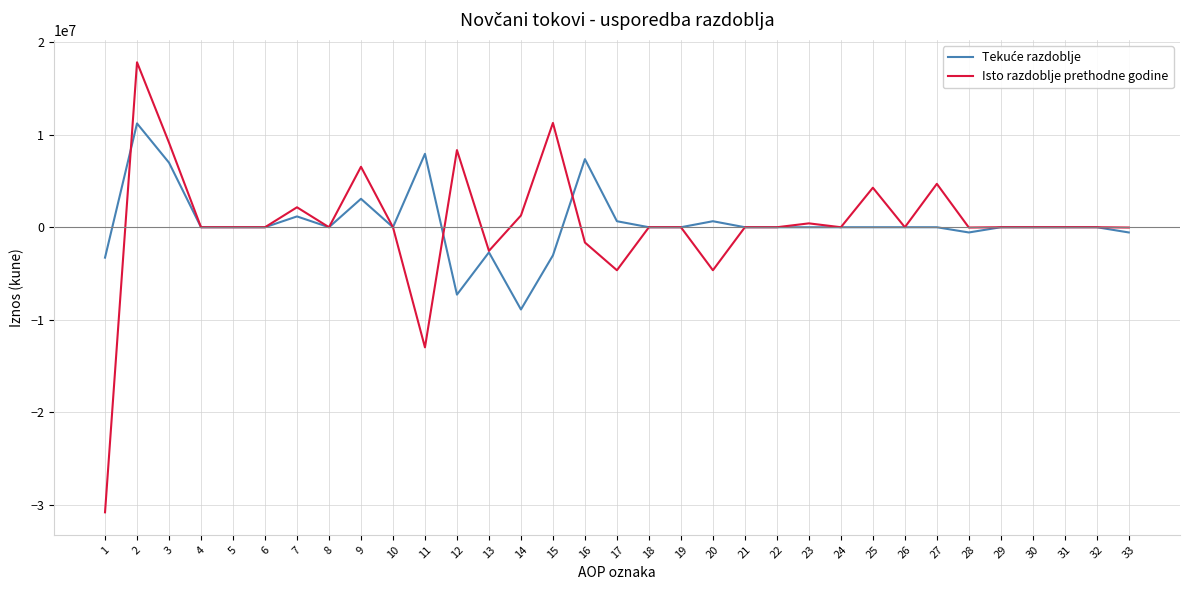

Which series has the widest spread of values?

Isto razdoblje prethodne godine